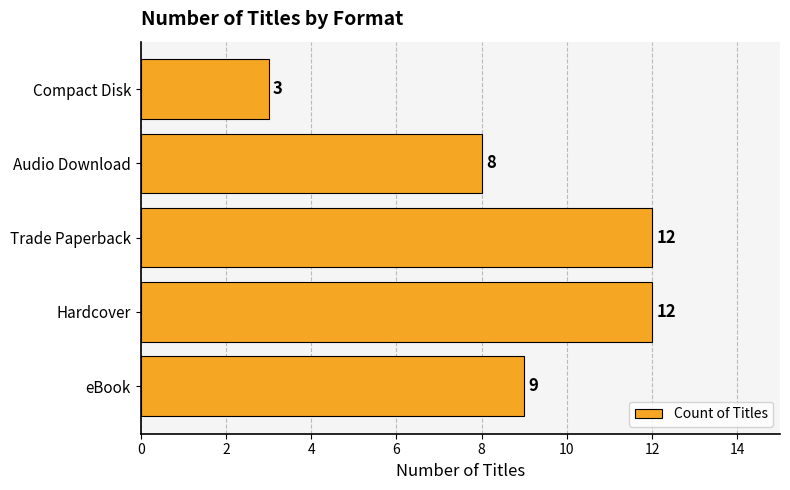

What is the maximum value shown in the chart?

12